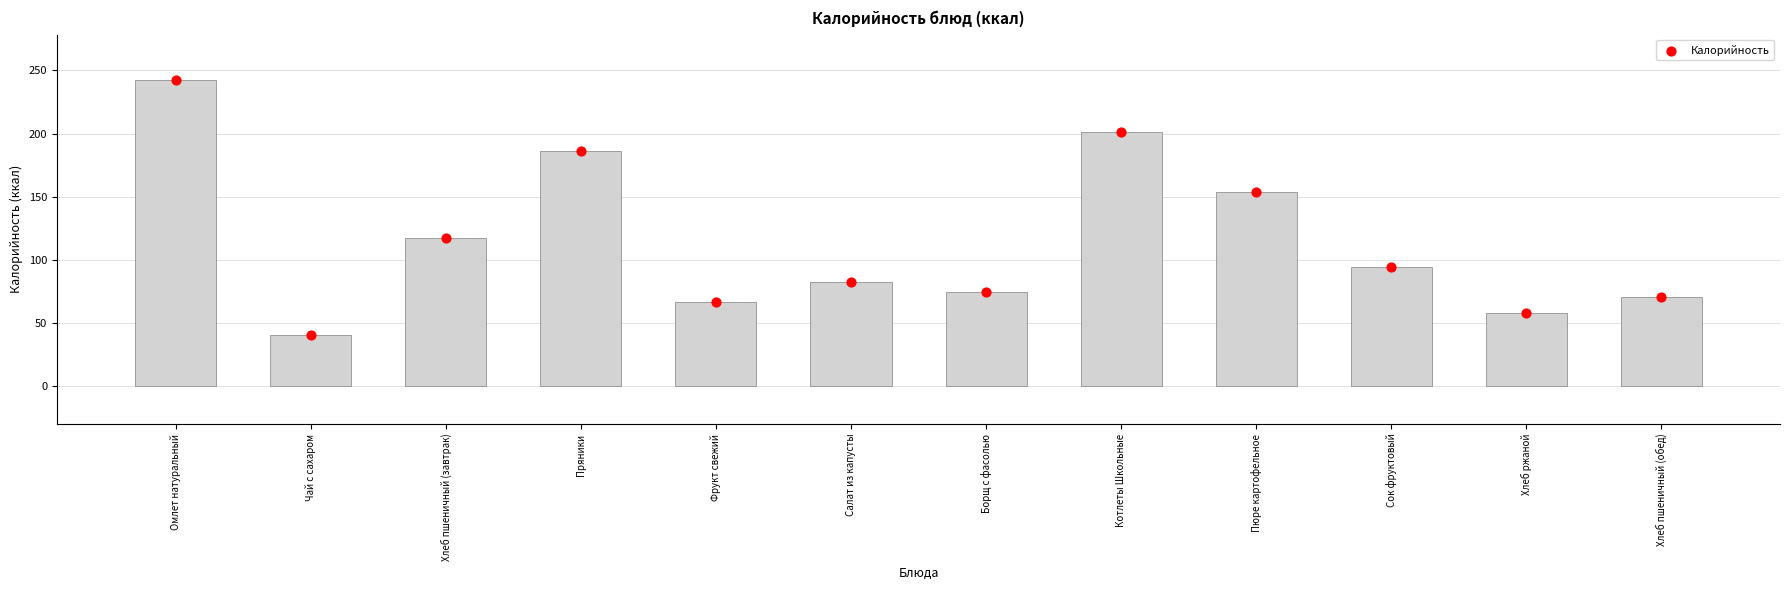

What is the change in value from Пюре картофельное to Хлеб ржаной?

-96.0